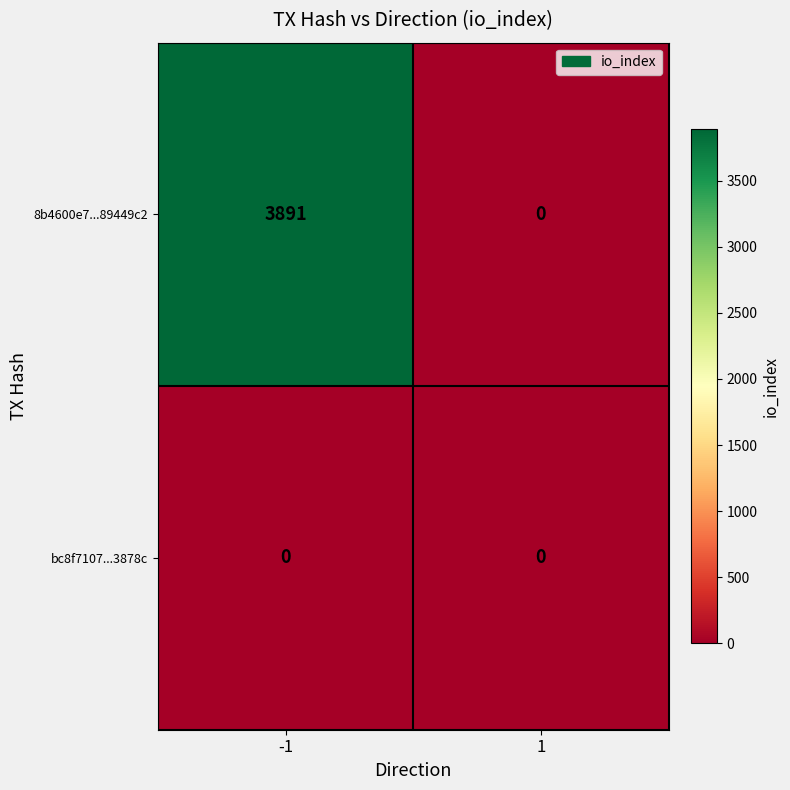

The value of bc8f7107...3878c at -1 is 0. True or false?

True